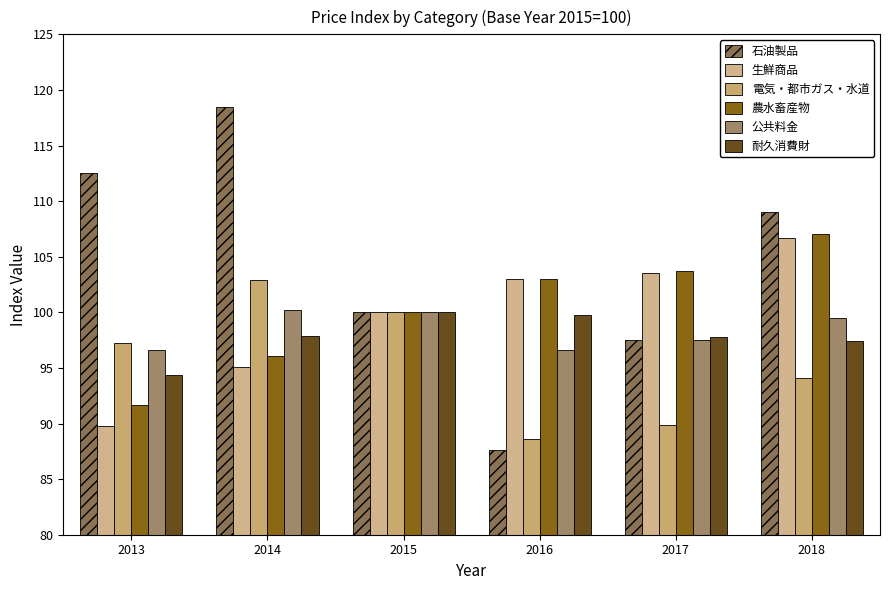

At which category is the sum across all series the highest?

2018